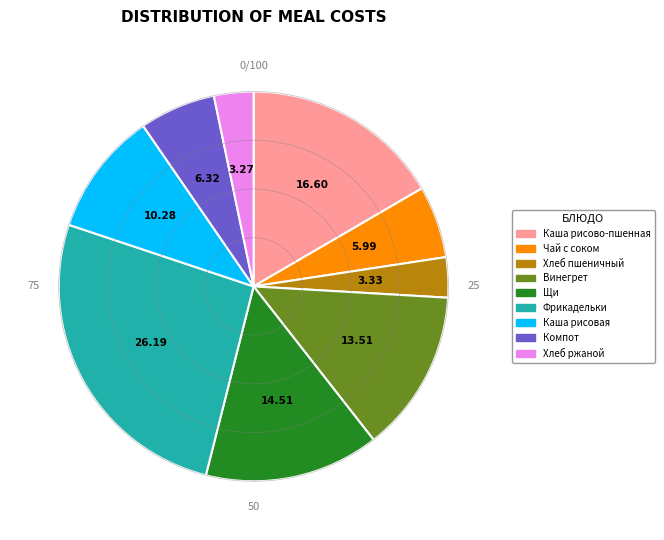

Does any single category account for the majority?

No